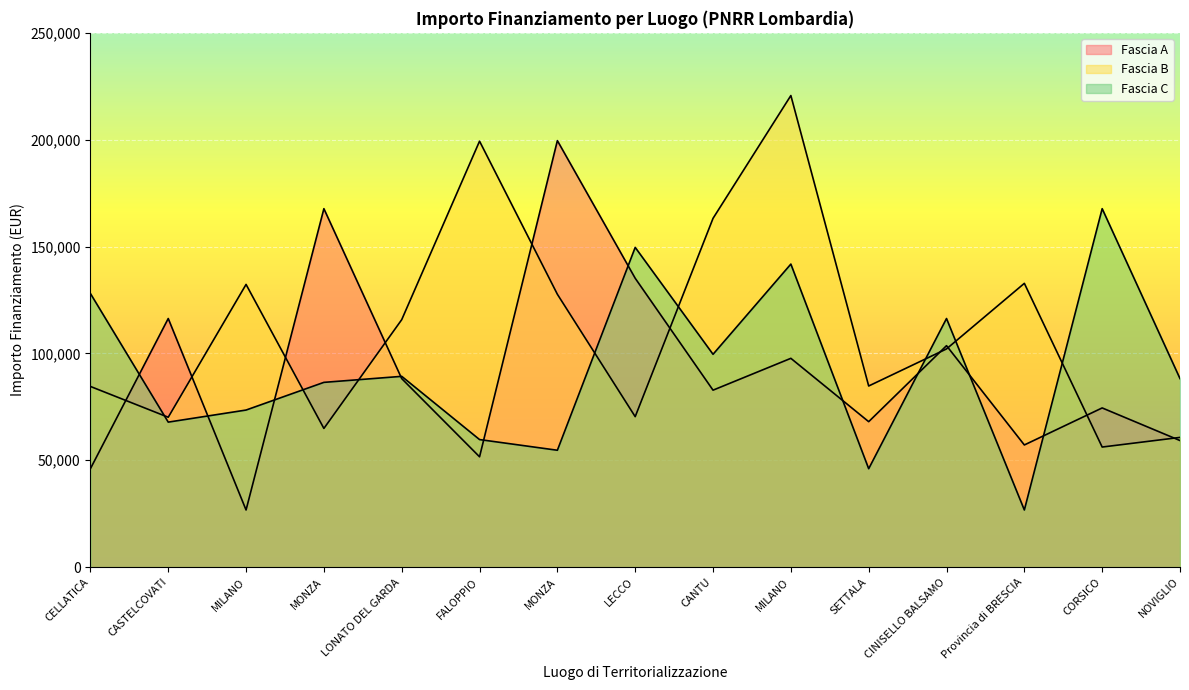

Which series has the largest total across all categories?

Fascia B